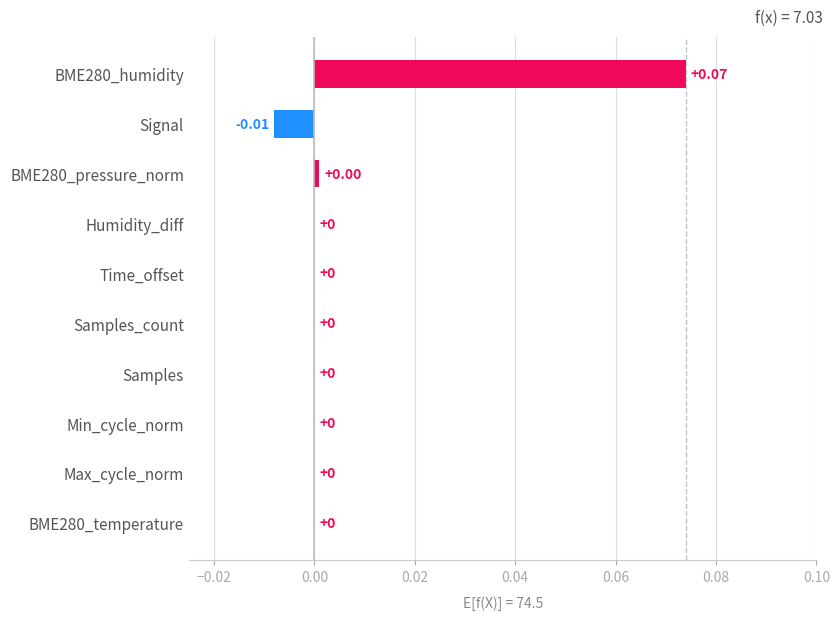

What is the greatest value displayed?

0.1